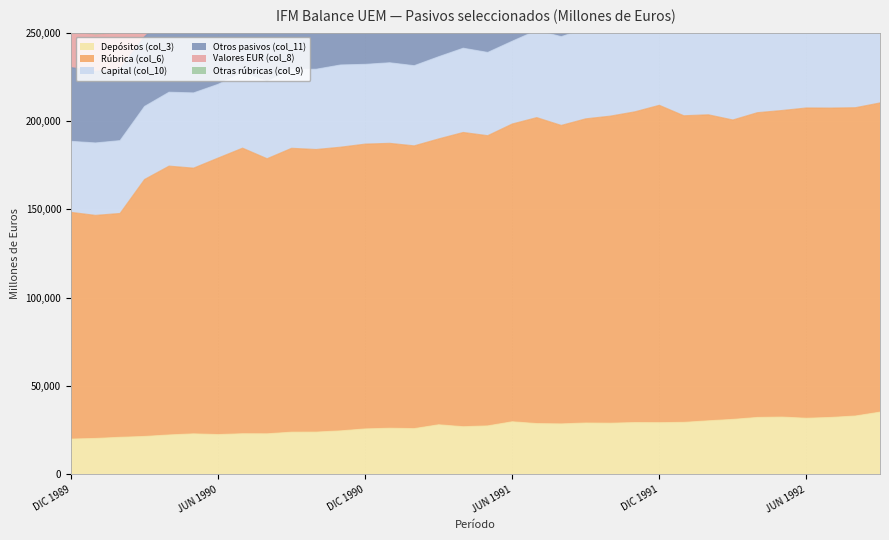

Is it true that Depósitos (col_3) equals 19986 at DIC 1989?

True